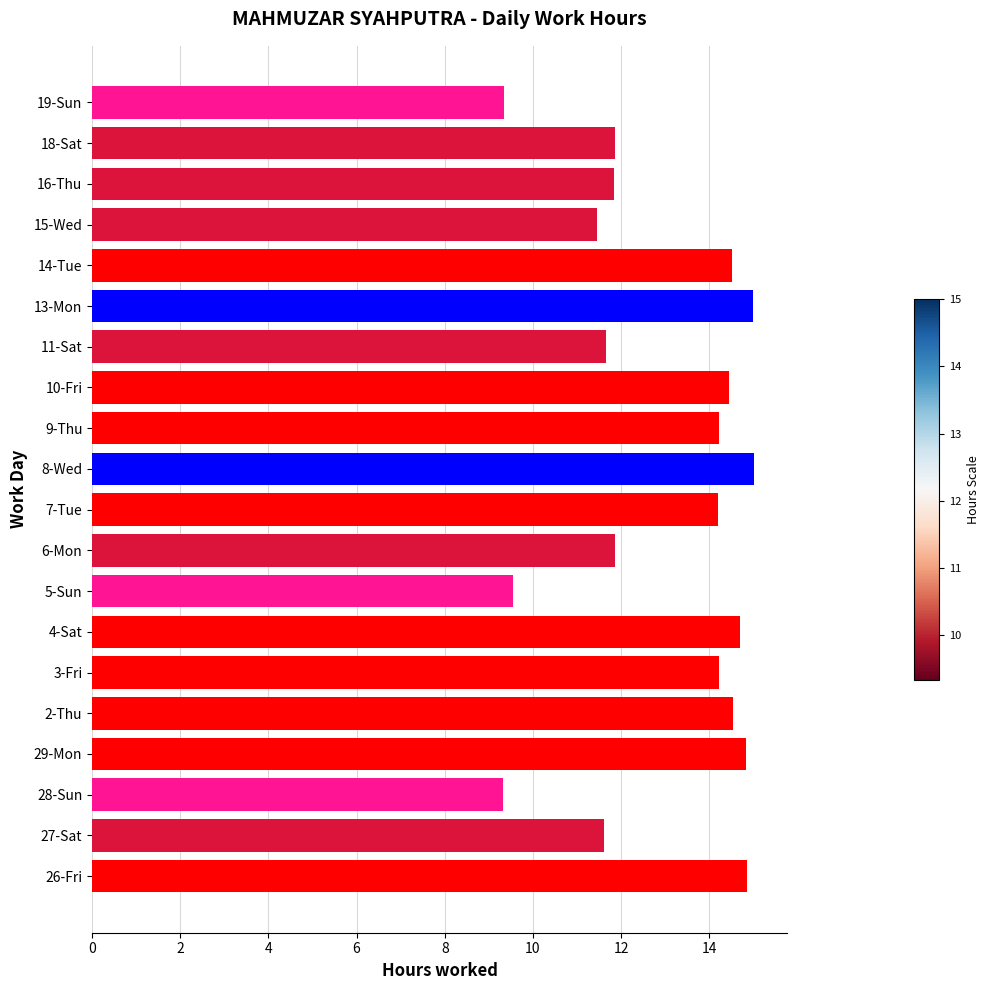

What is the ratio of the value at 10-Fri to the value at 14-Tue?

1.0